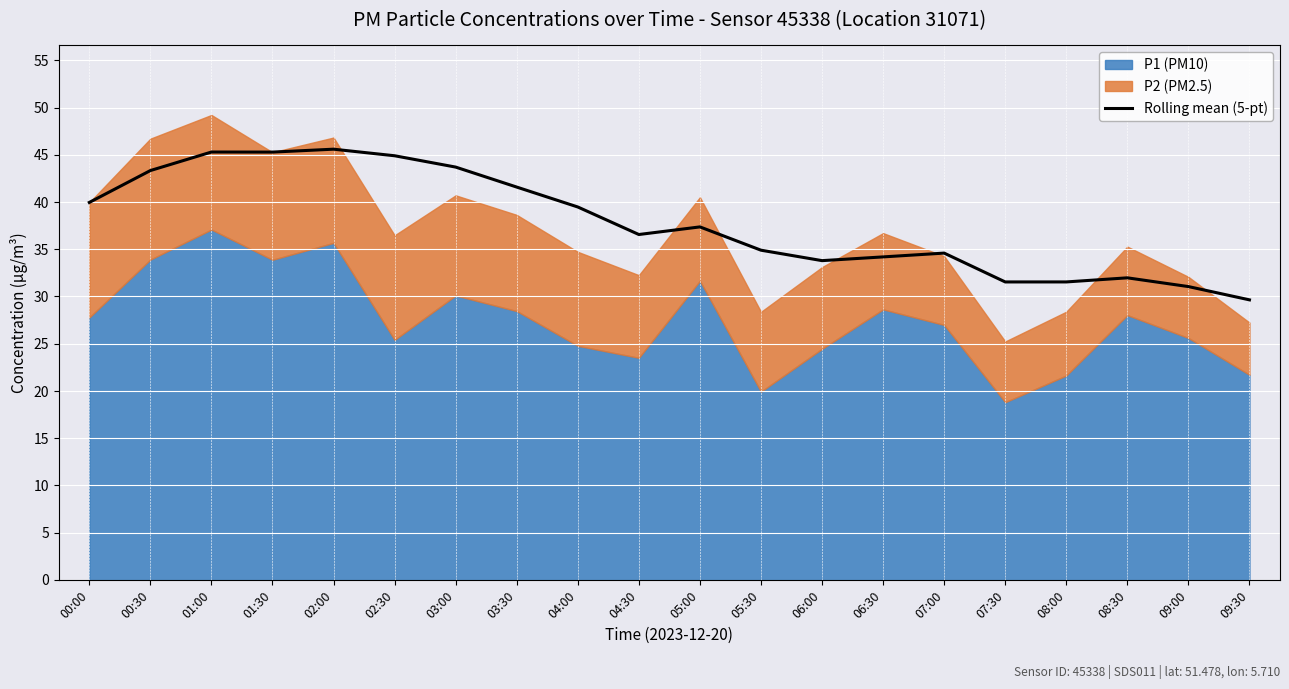

What is the value of the 13th point from the left?

33.8